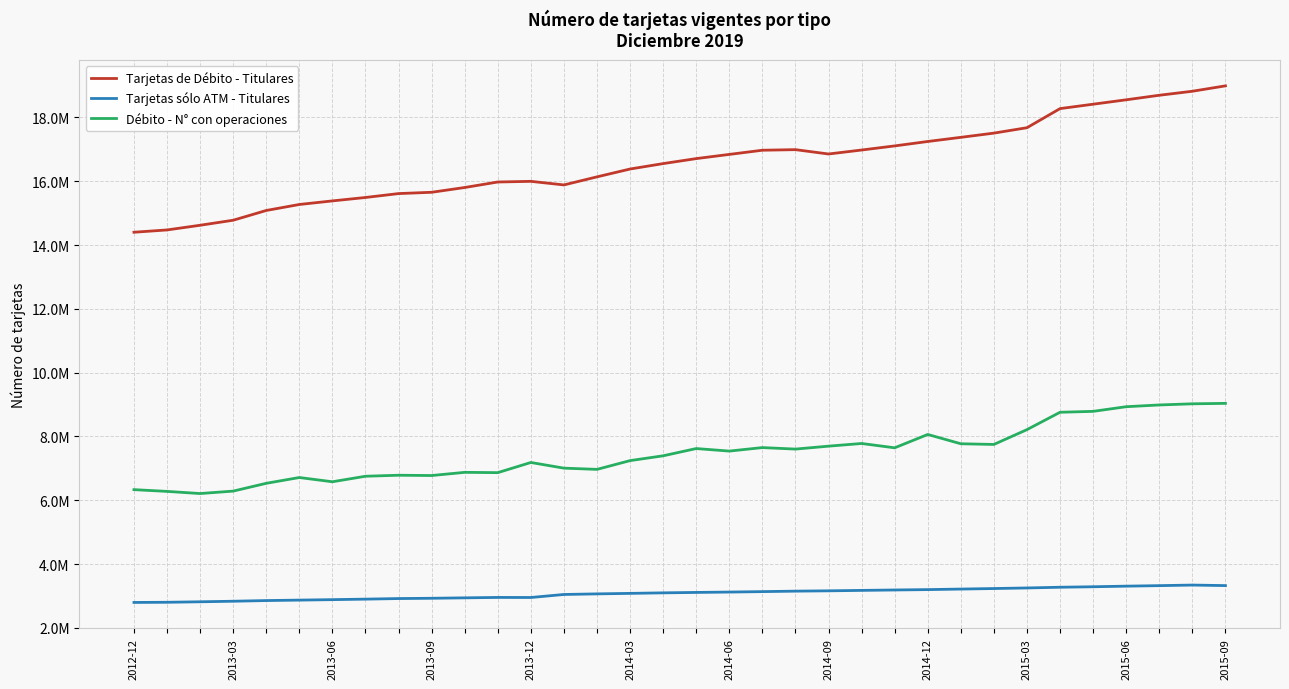

What is the difference between the maximum and minimum values in the Tarjetas de Débito - Titulares series?

4587939